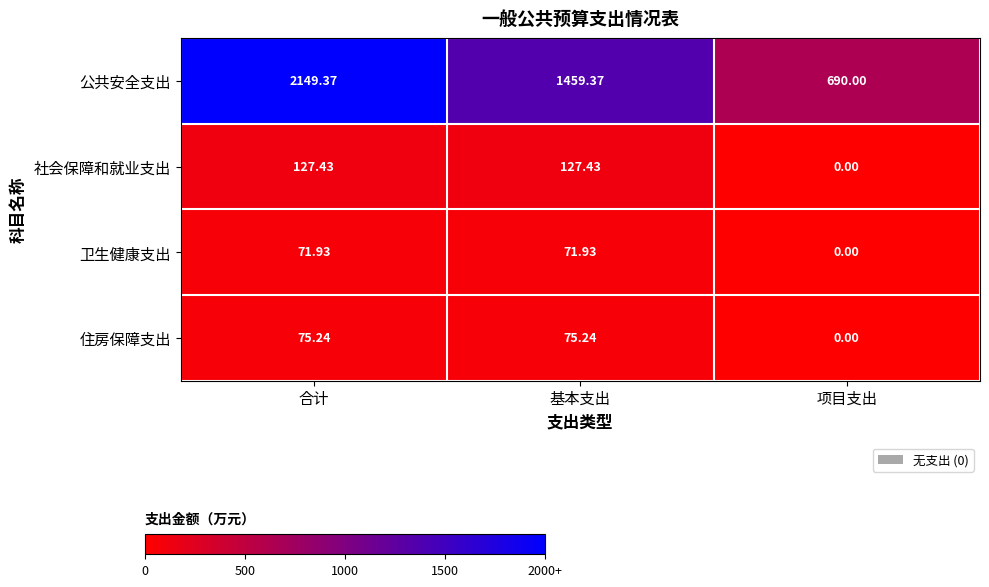

At which label does 卫生健康支出 first exceed 71?

合计